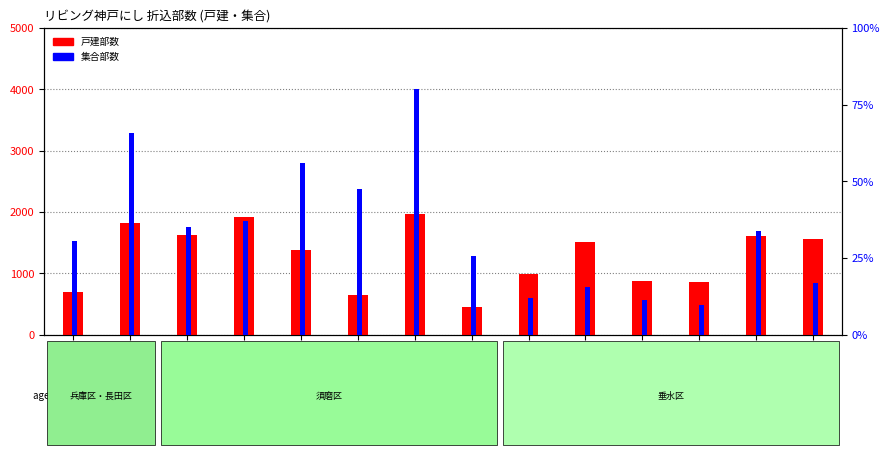

Is it true that 集合部数 equals 770 at ③-8?

True